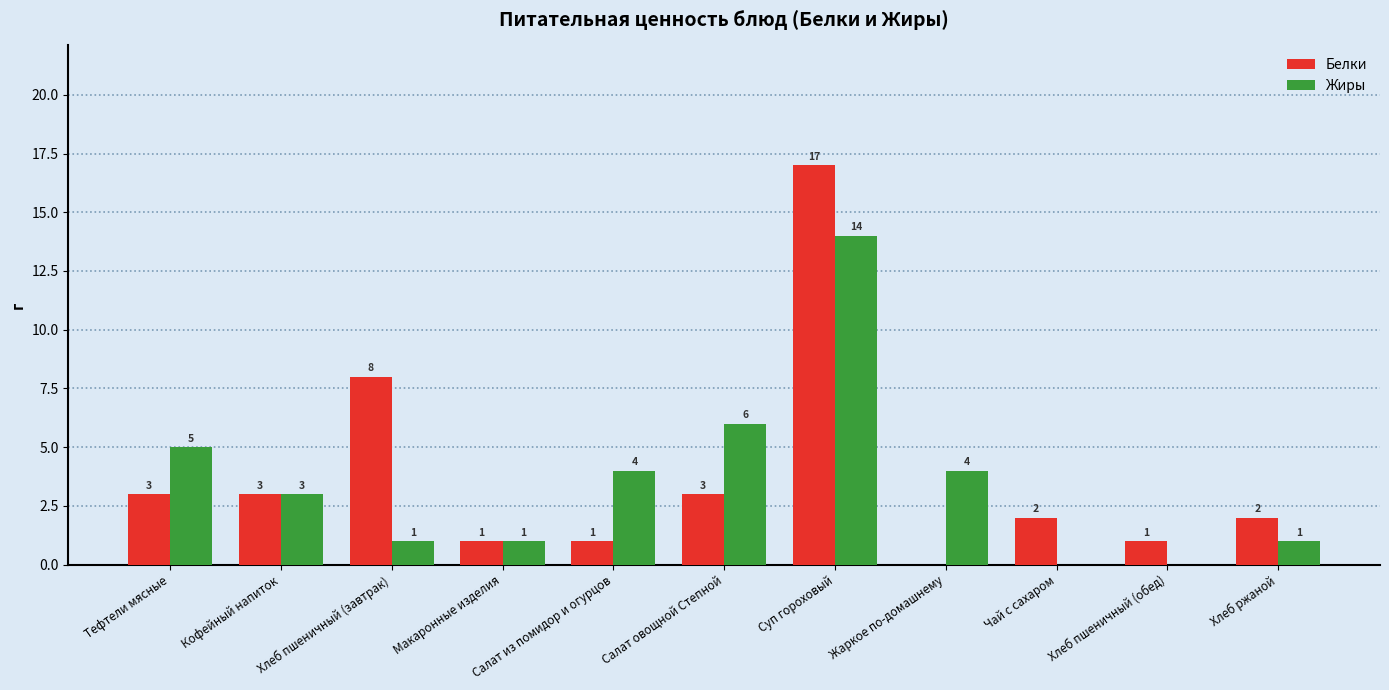

Does the chart contain stacked bars?

No